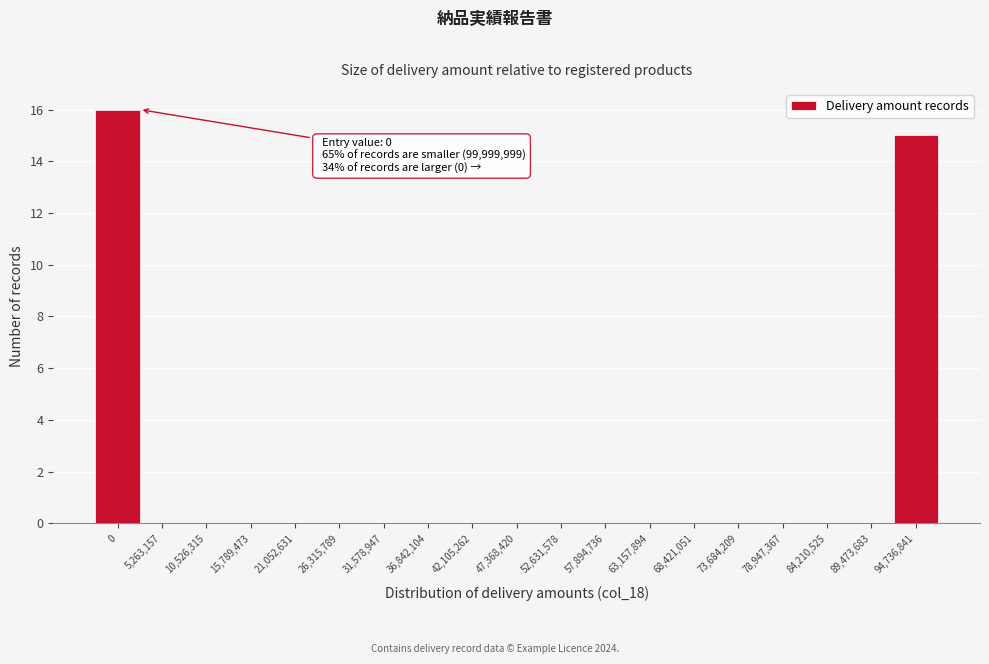

Reading right to left, extract all data points from this chart.

94,736,841=15	89,473,683=0	84,210,525=0	78,947,367=0	73,684,209=0	68,421,051=0	63,157,894=0	57,894,736=0	52,631,578=0	47,368,420=0	42,105,262=0	36,842,104=0	31,578,947=0	26,315,789=0	21,052,631=0	15,789,473=0	10,526,315=0	5,263,157=0	0=16